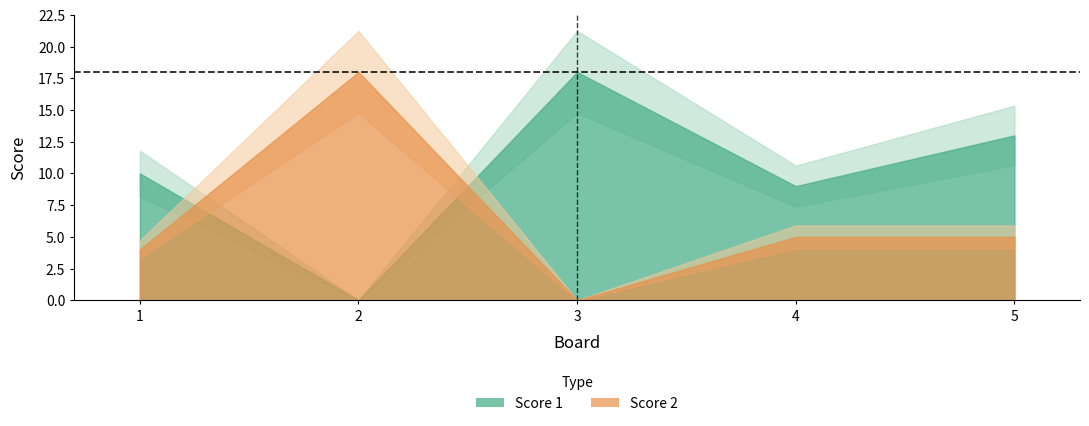

What is the total value across all series at 5?

18